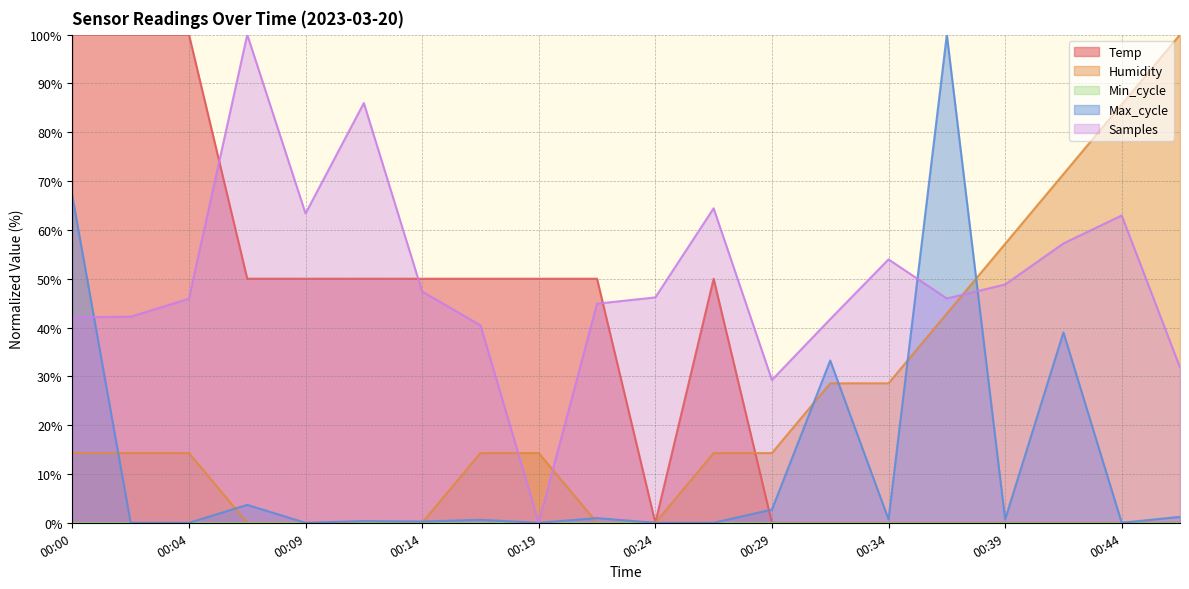

What is the sum of all Max_cycle values?

250.3